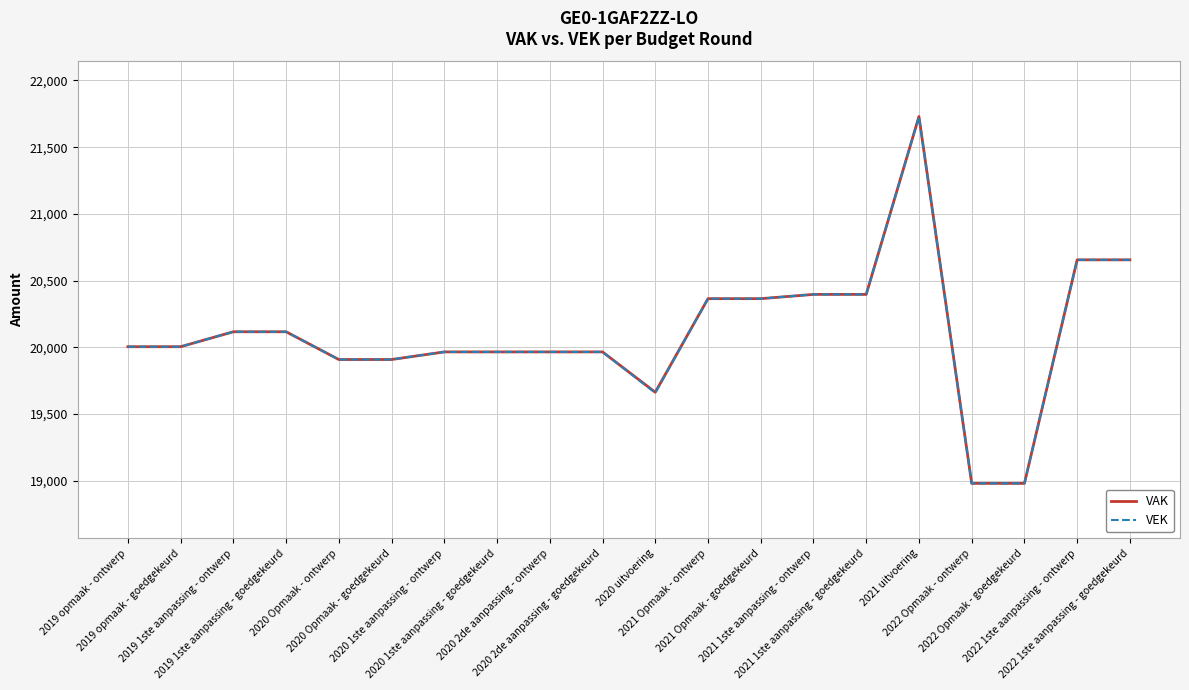

What is the average value of the VAK series?

20106